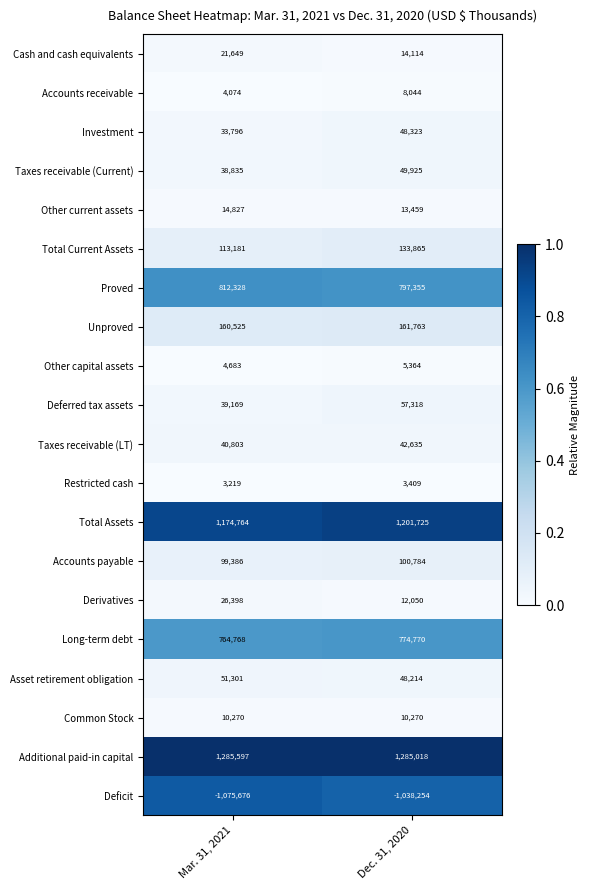

Which series has the largest total across all categories?

Additional paid-in capital